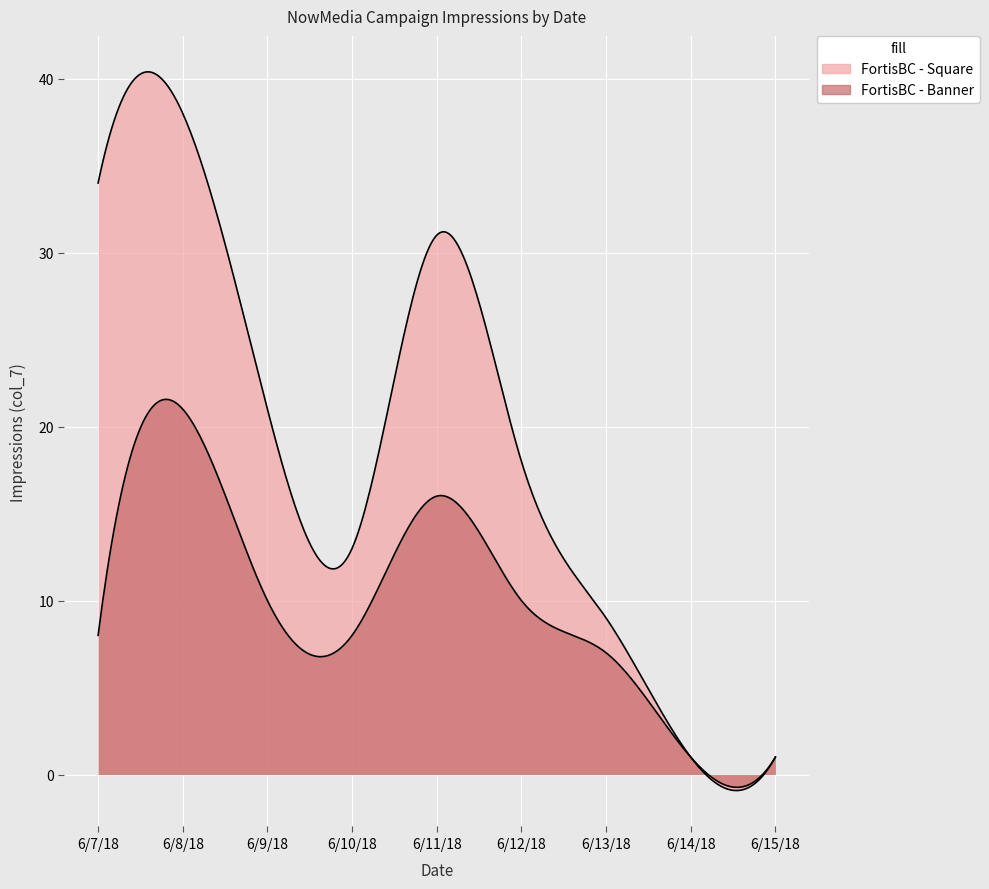

Read the FortisBC - Square value at 6/8/18.

38